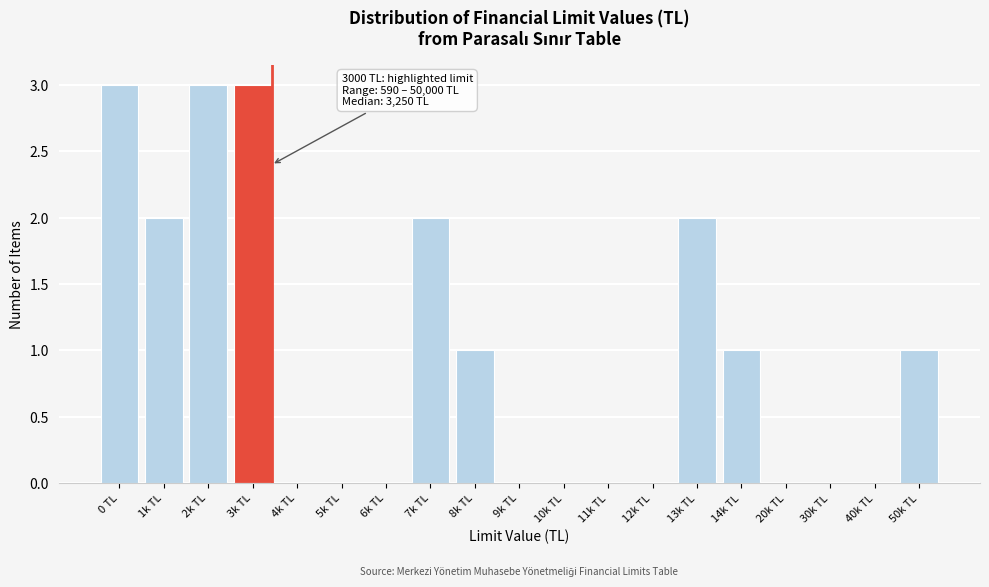

Reading left to right, what are all the values shown in this chart?

0 TL=3	1k TL=2	2k TL=3	3k TL=3	4k TL=0	5k TL=0	6k TL=0	7k TL=2	8k TL=1	9k TL=0	10k TL=0	11k TL=0	12k TL=0	13k TL=2	14k TL=1	20k TL=0	30k TL=0	40k TL=0	50k TL=1